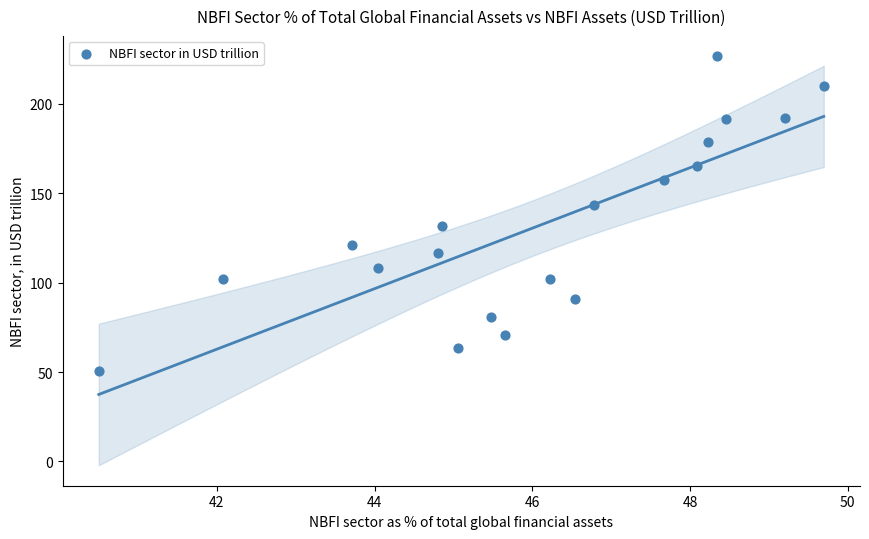

What is the range of X values (max minus min)?

9.2